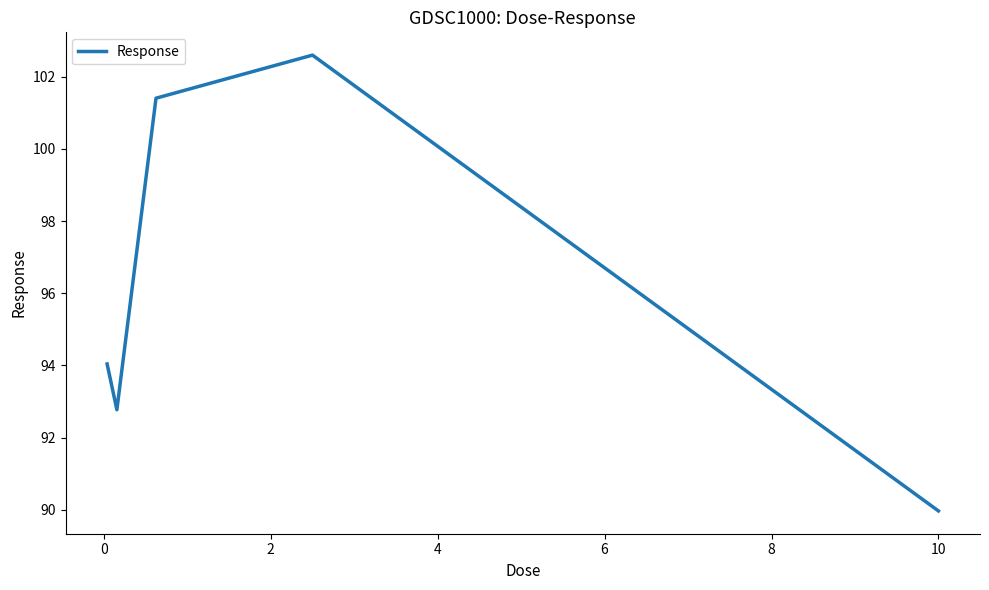

What is the difference between the maximum and second lowest values?

9.8